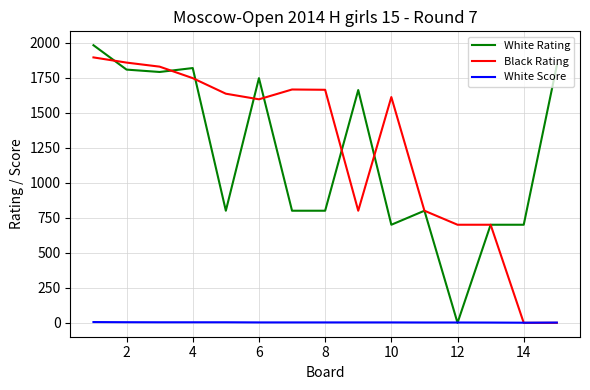

What is the greatest value displayed?

1981.0